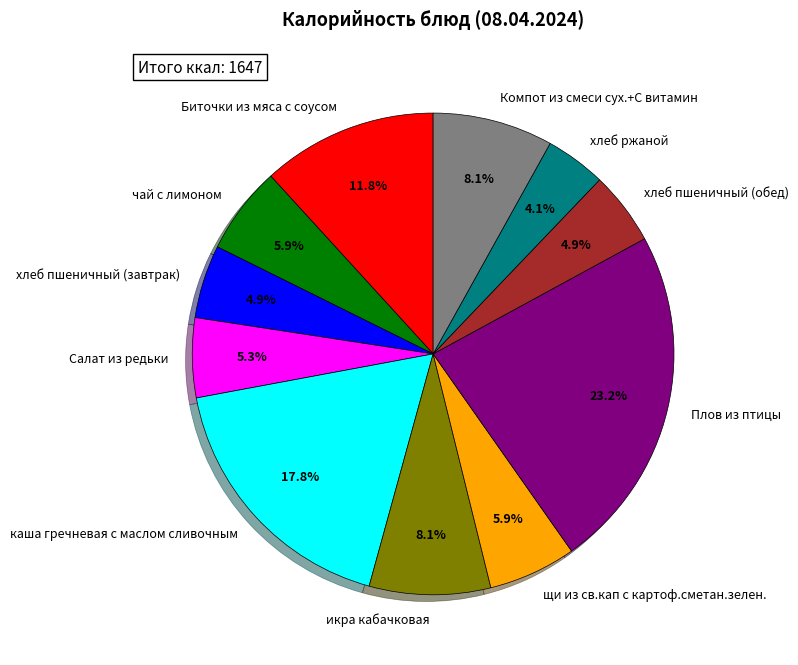

What percentage is NOT represented by хлеб пшеничный (завтрак)?

95.1%